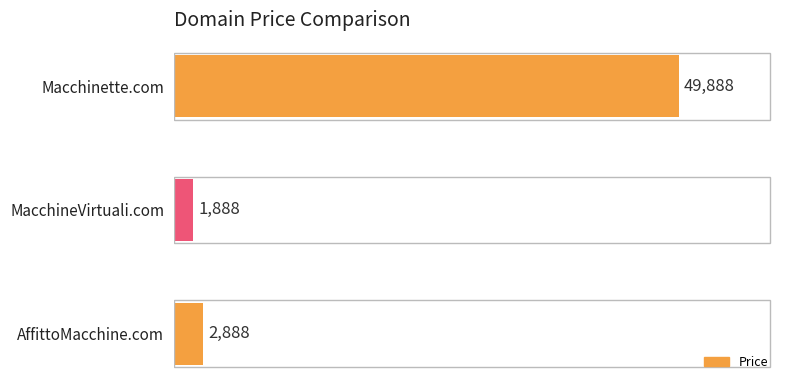

List the labels in order of value, largest first.

Macchinette.com, AffittoMacchine.com, MacchineVirtuali.com